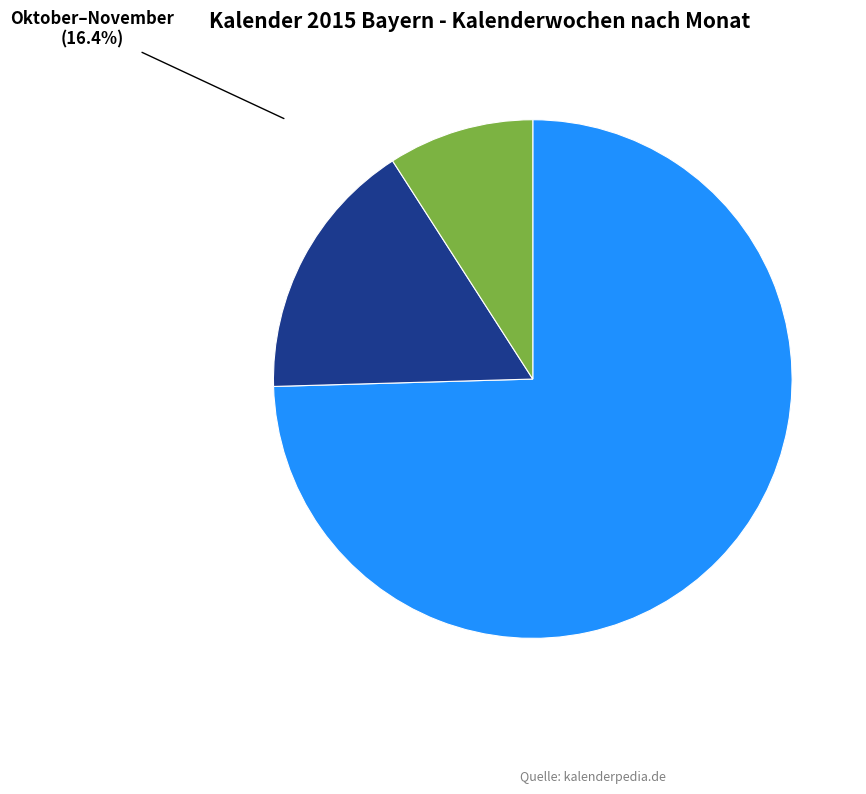

What is the ratio of the value at Oktober–November to the value at Dezember?

1.8